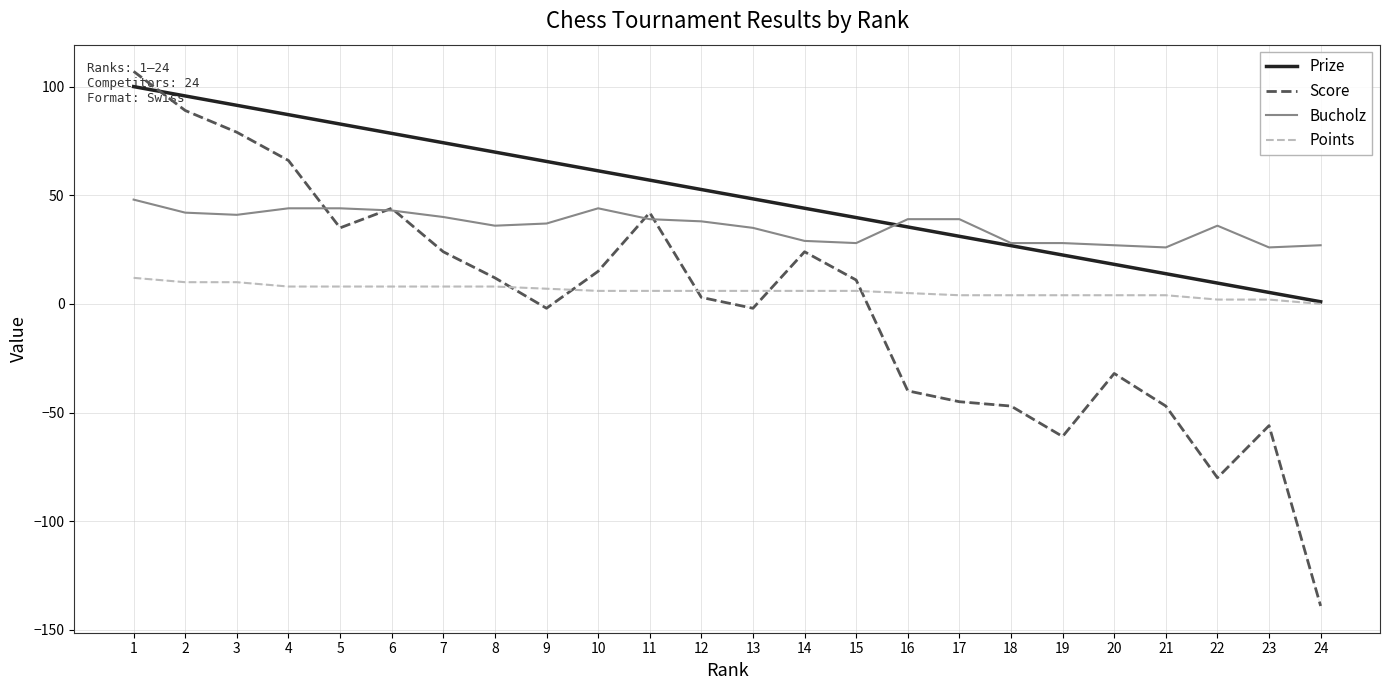

What is the maximum value shown in the chart?

107.0